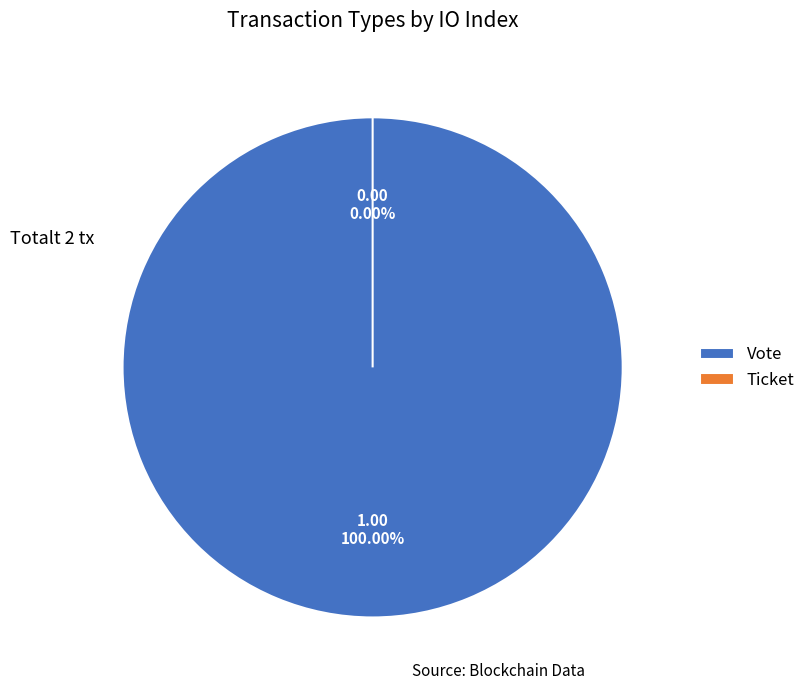

Combined, what portion of the pie is Ticket and Vote?

100.0%